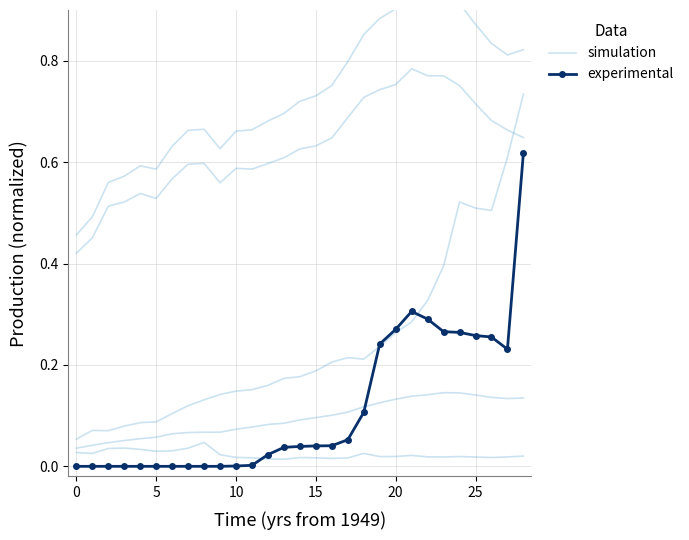

How many data points does each series have?

29